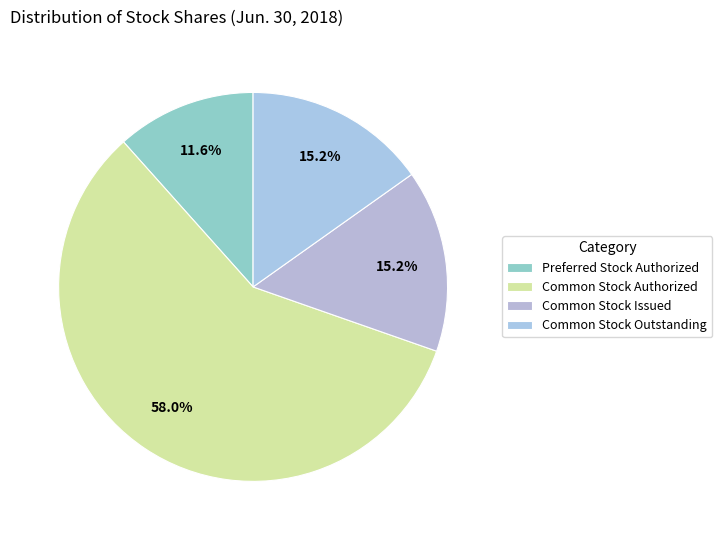

Which slice represents more than half of the pie?

Common Stock Authorized